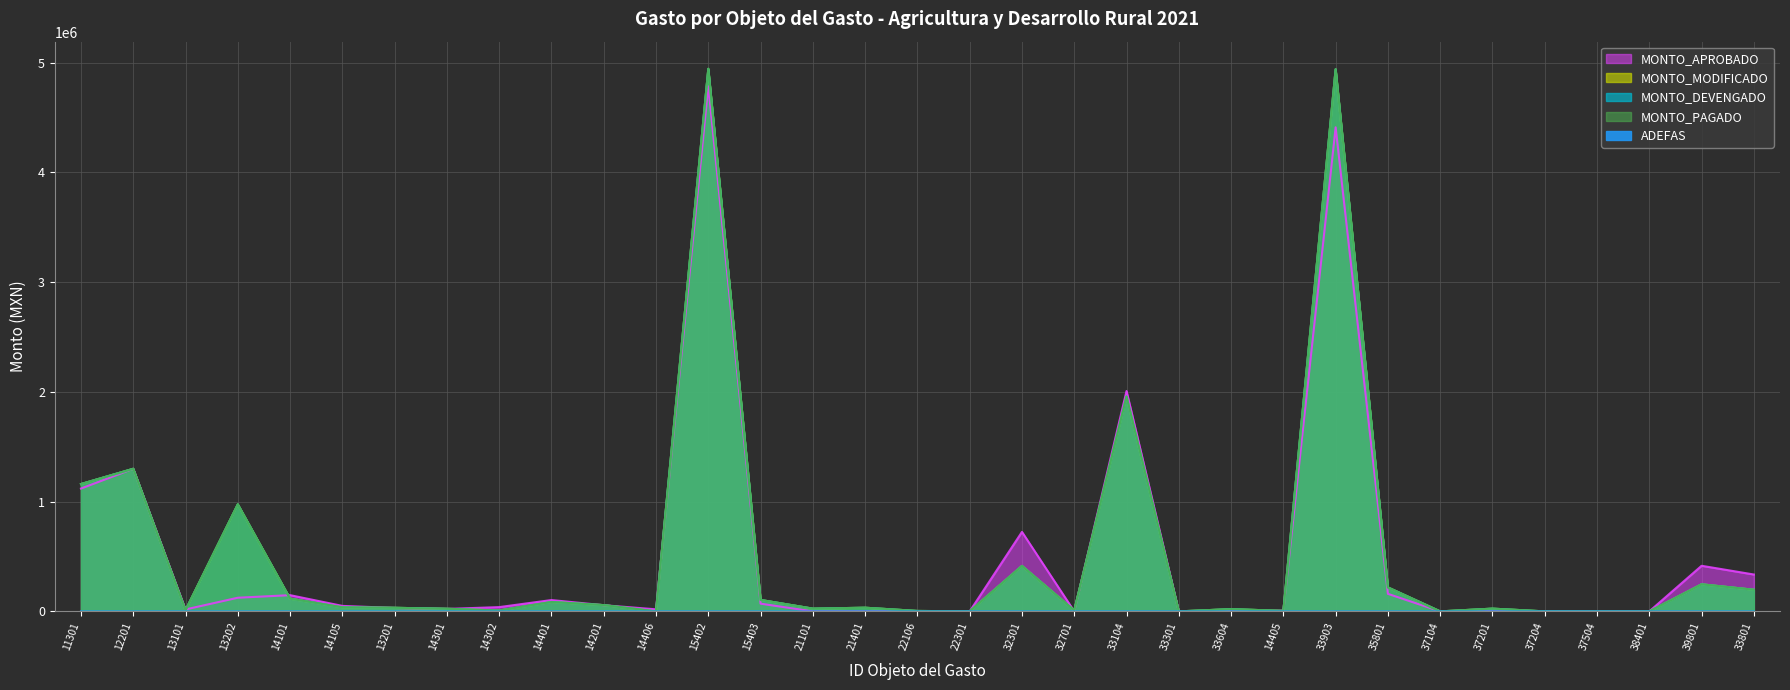

What is the difference between the MONTO_APROBADO values at 37504 and 32301?

724273